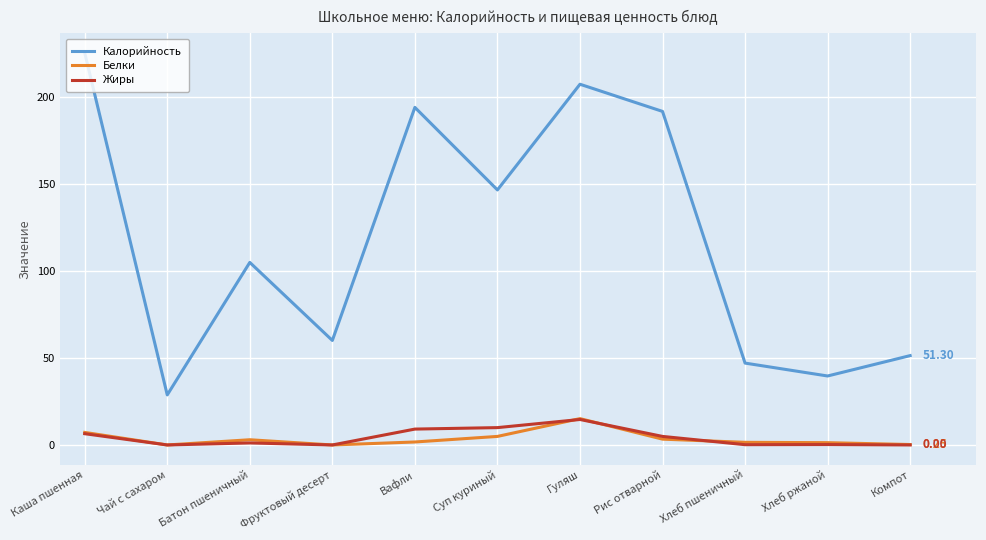

At which label does Калорийность reach its minimum?

Чай с сахаром